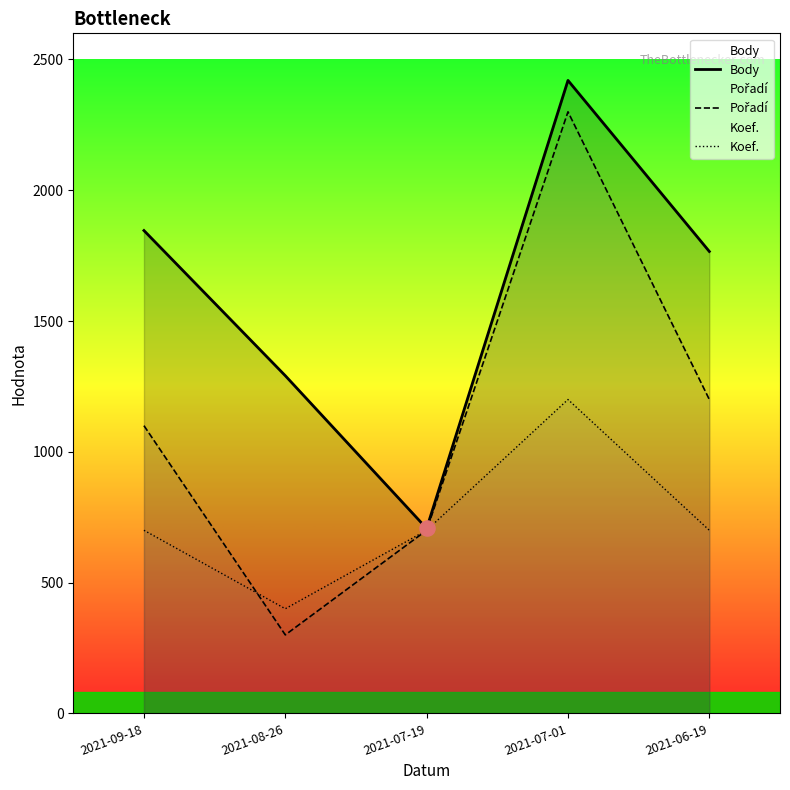

At how many categories does at least one series exceed 1299?

3